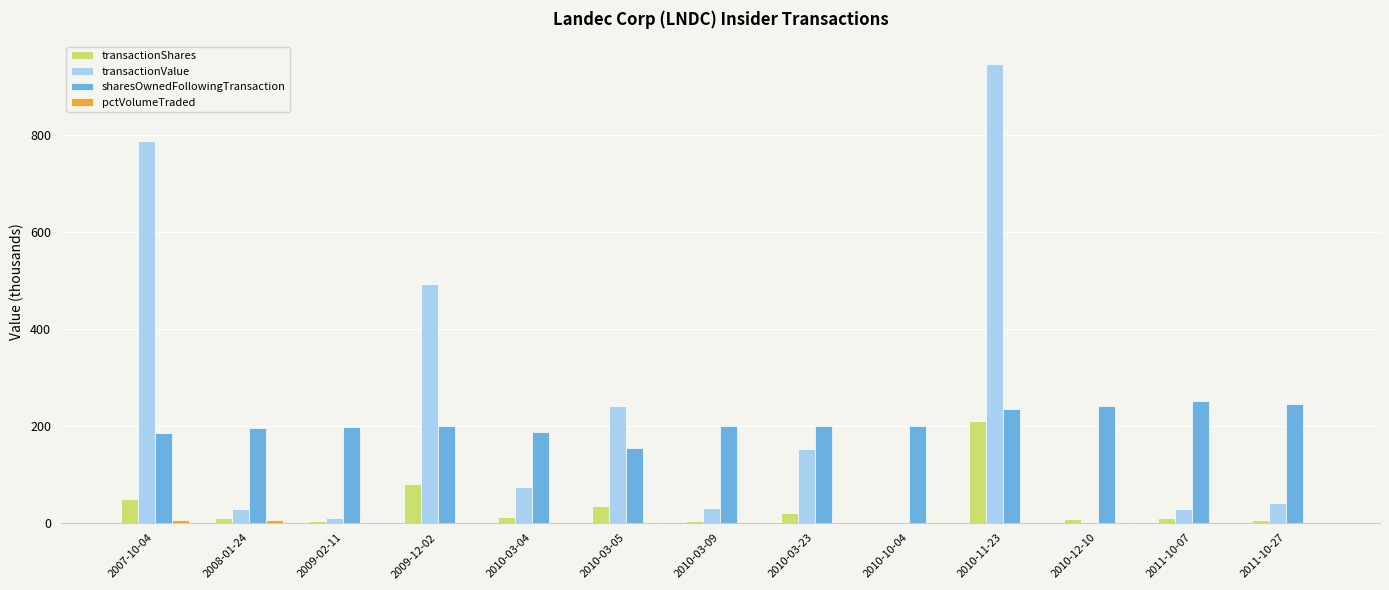

True or false: sharesOwnedFollowingTransaction has a value of 265.8 at 2010-03-09.

False